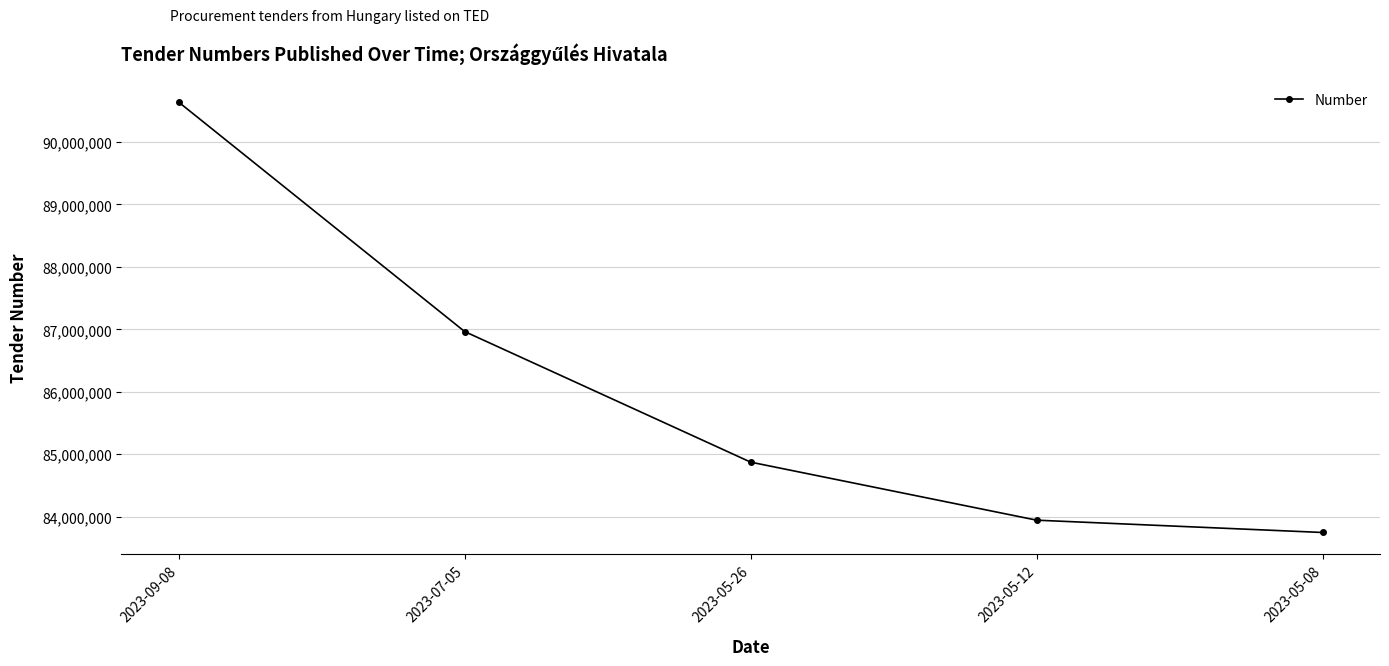

True or false: there are more than 1 points higher than both neighbors.

False